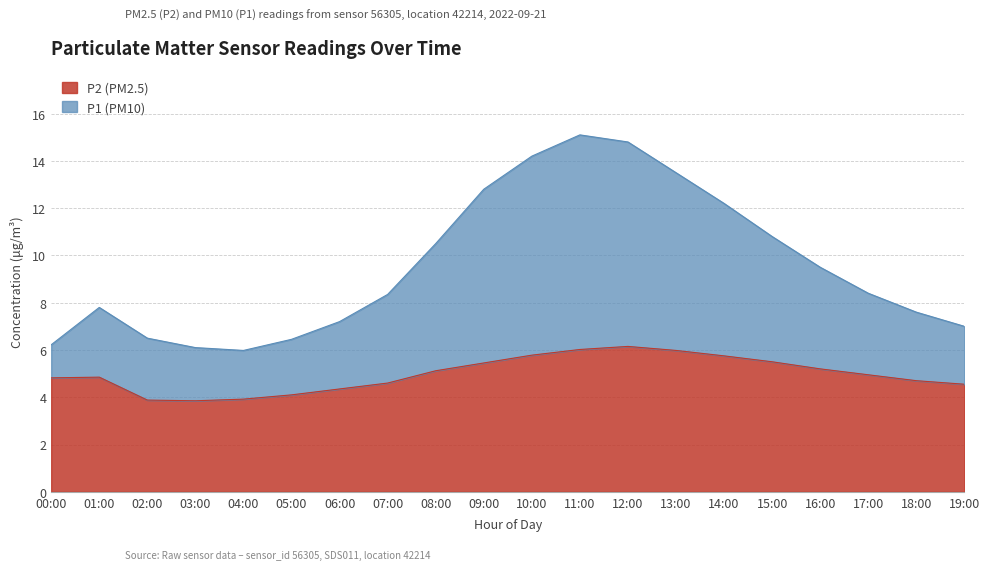

Rank the series by their average value, from lowest to highest.

P2, P1